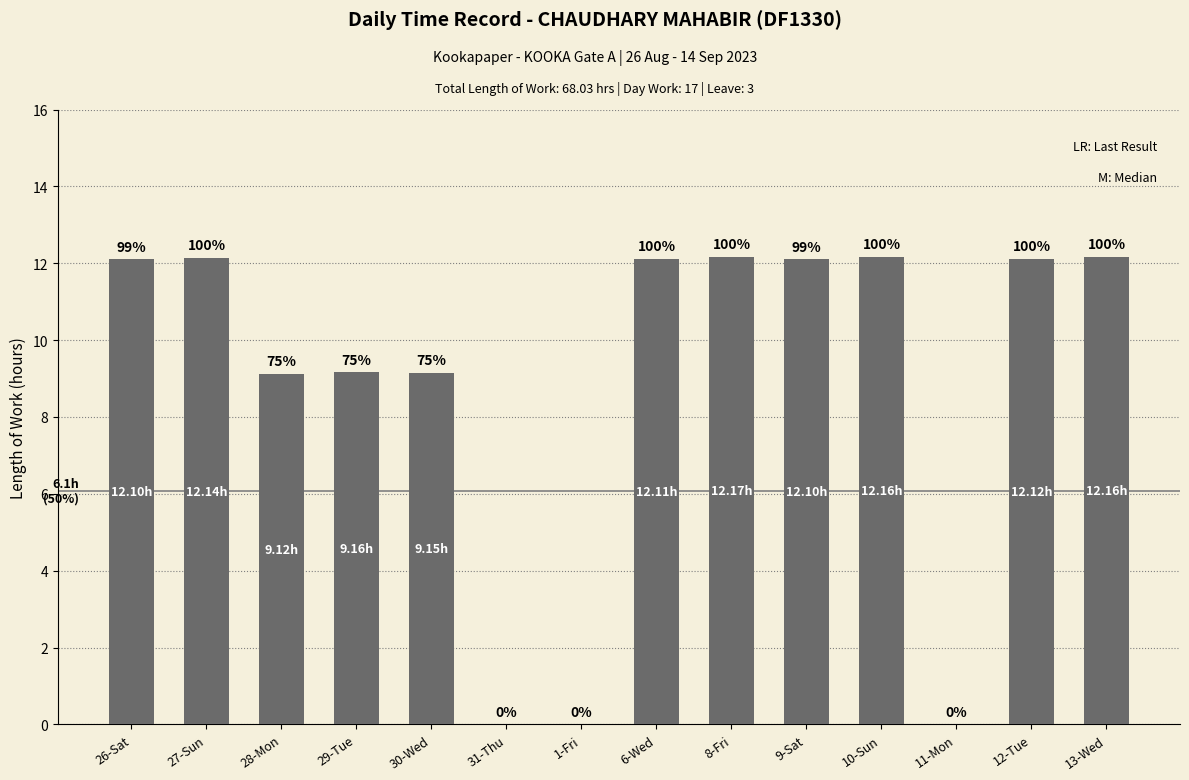

How many data points are less than 12?

6